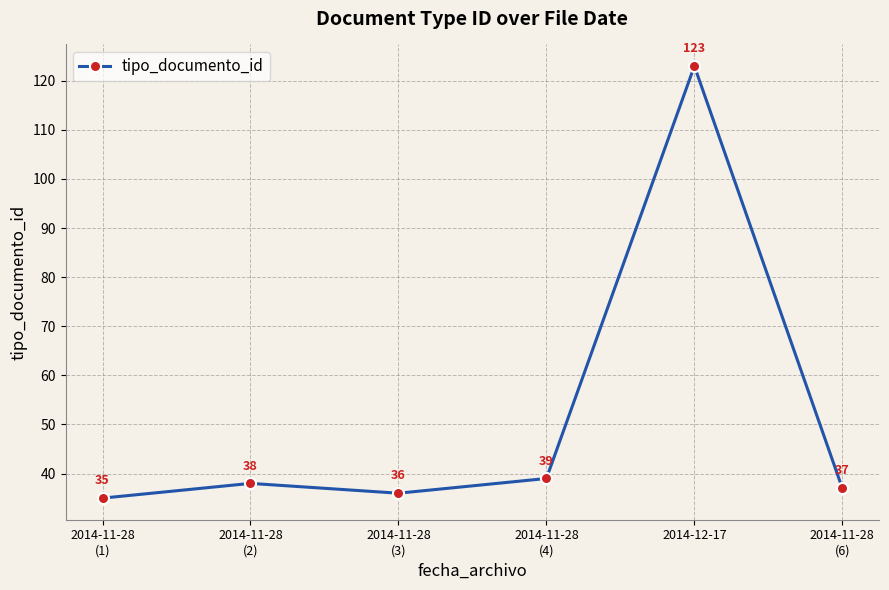

What is the ratio of the value at 2014-11-28
(4) to the value at 2014-11-28
(1)?

1.1